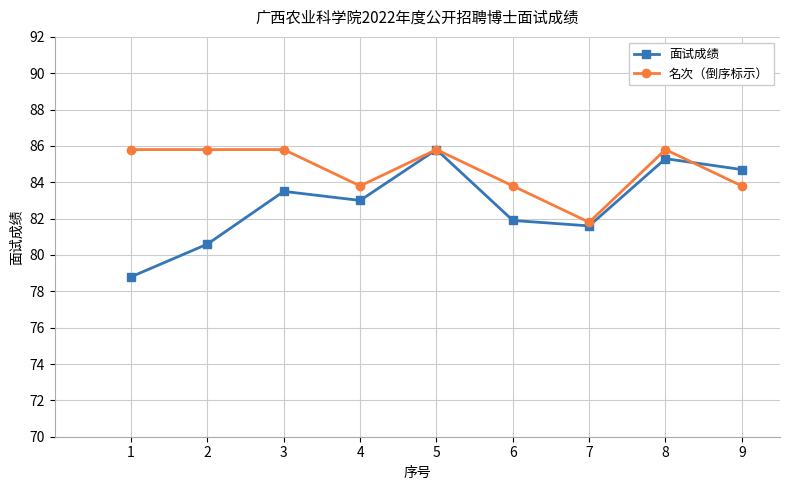

Is the value of 名次（倒序标示） at 9 greater than the value of 面试成绩 at 1?

Yes